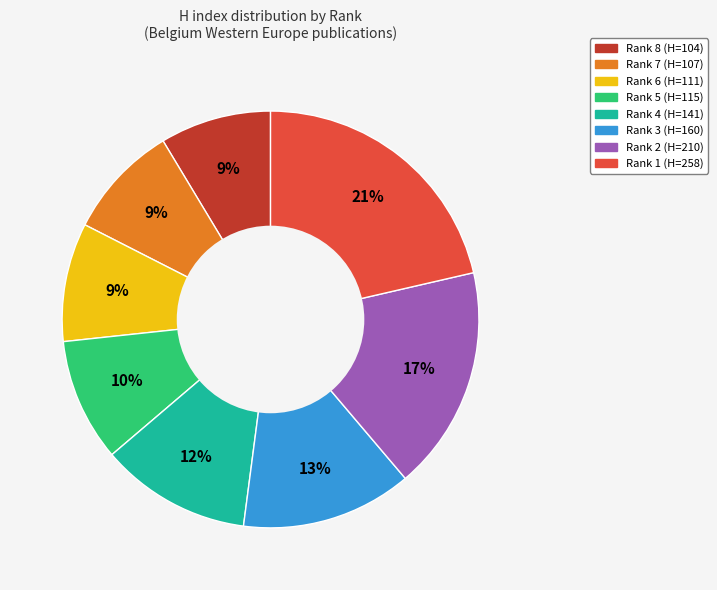

Approximately how many times larger is the value at Rank 6 compared to Rank 2?

0.5